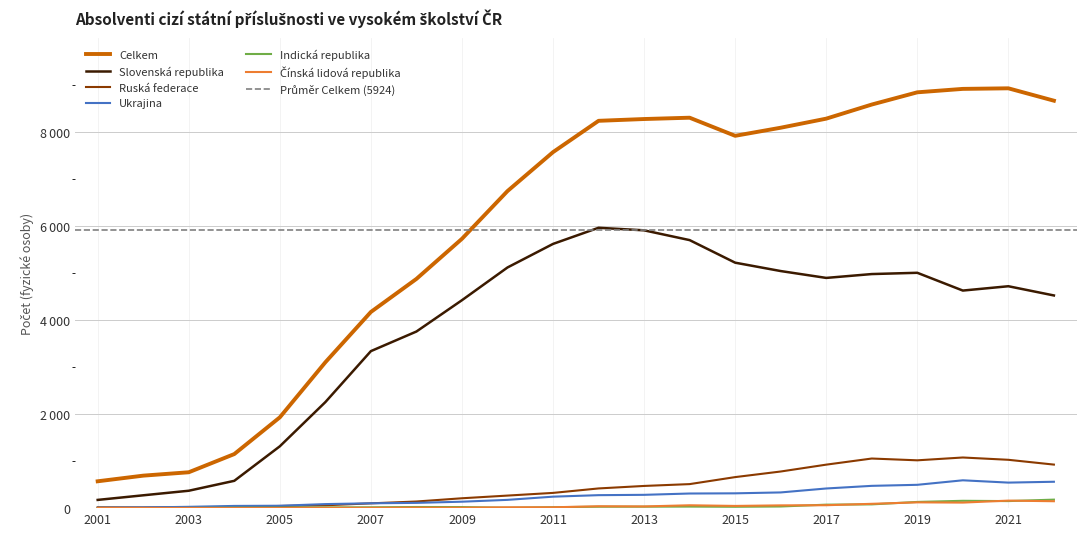

At which label does Ukrajina reach its peak?

2020